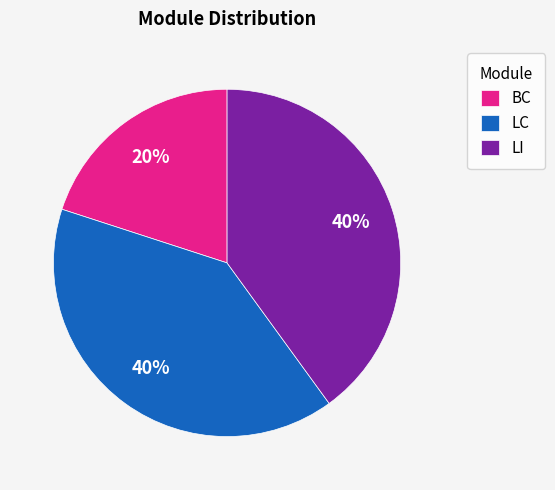

Which has a higher value, BC or LI?

LI